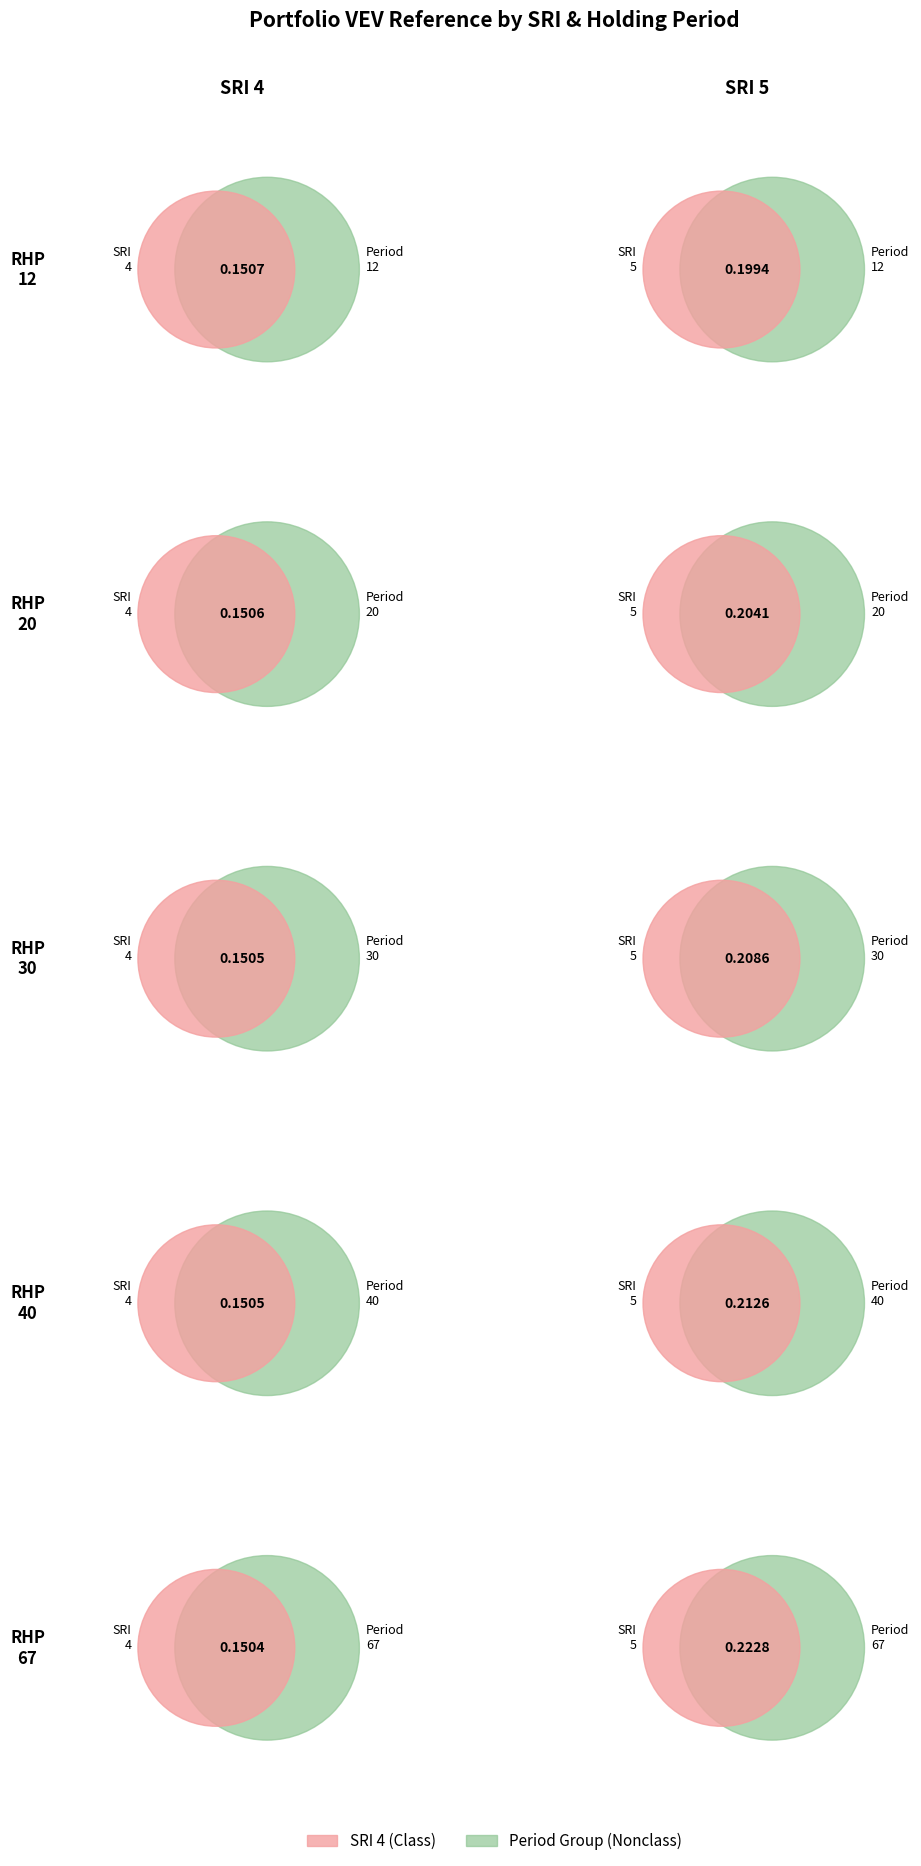

Is Period 30 the majority of the pie?

No